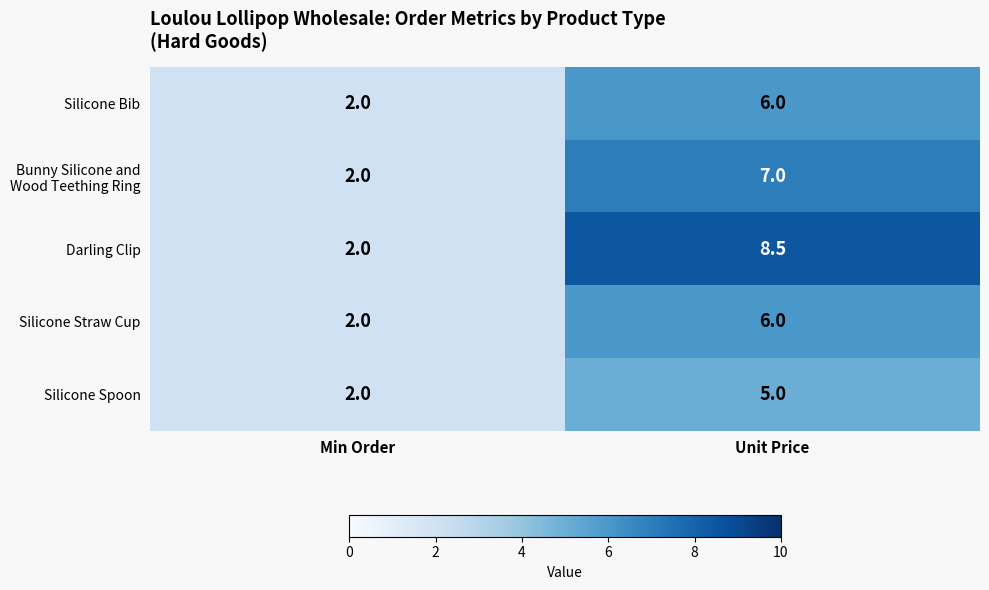

True or false: Silicone Straw Cup has a value of 0.6 at Min Order.

False